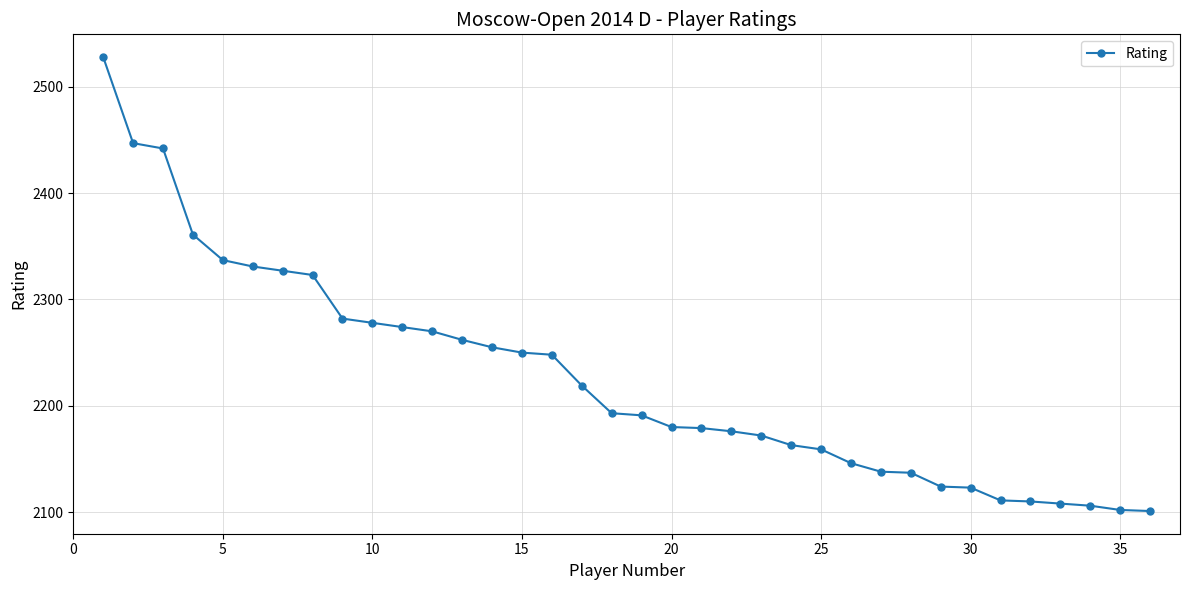

What is the difference between the second highest and minimum values?

346